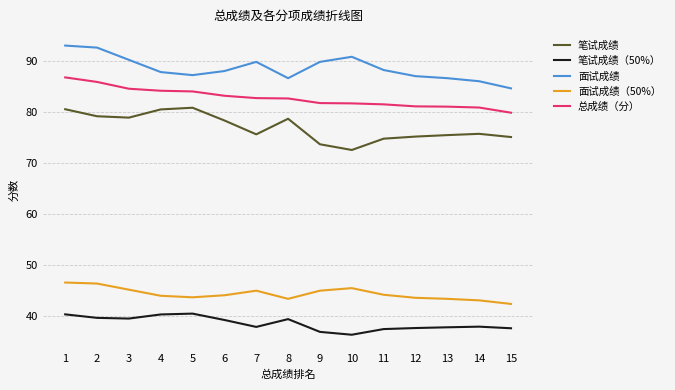

Rank the series at 12 from lowest to highest value.

笔试成绩（50%）, 面试成绩（50%）, 笔试成绩, 总成绩（分）, 面试成绩